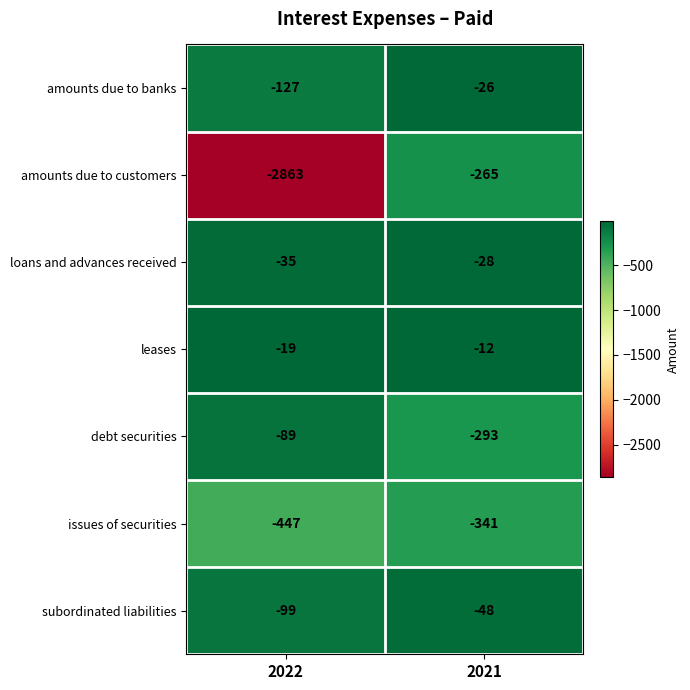

What is the sum of all amounts due to banks values?

-153